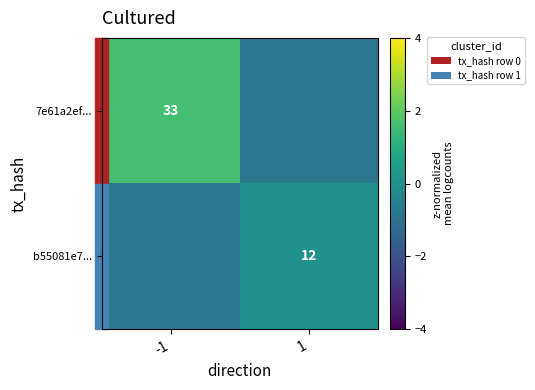

Is the value of b55081e7... at 1 greater than the value of 7e61a2ef... at -1?

No